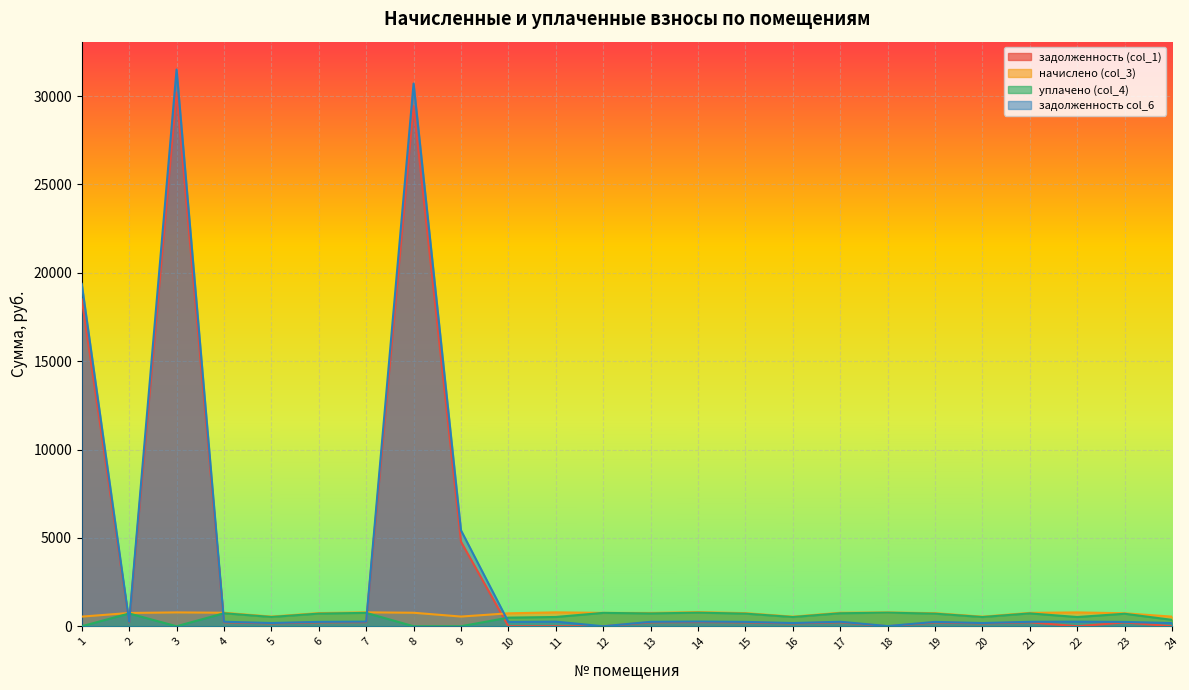

What is the average value of the задолженность (col_1) series?

3578.0